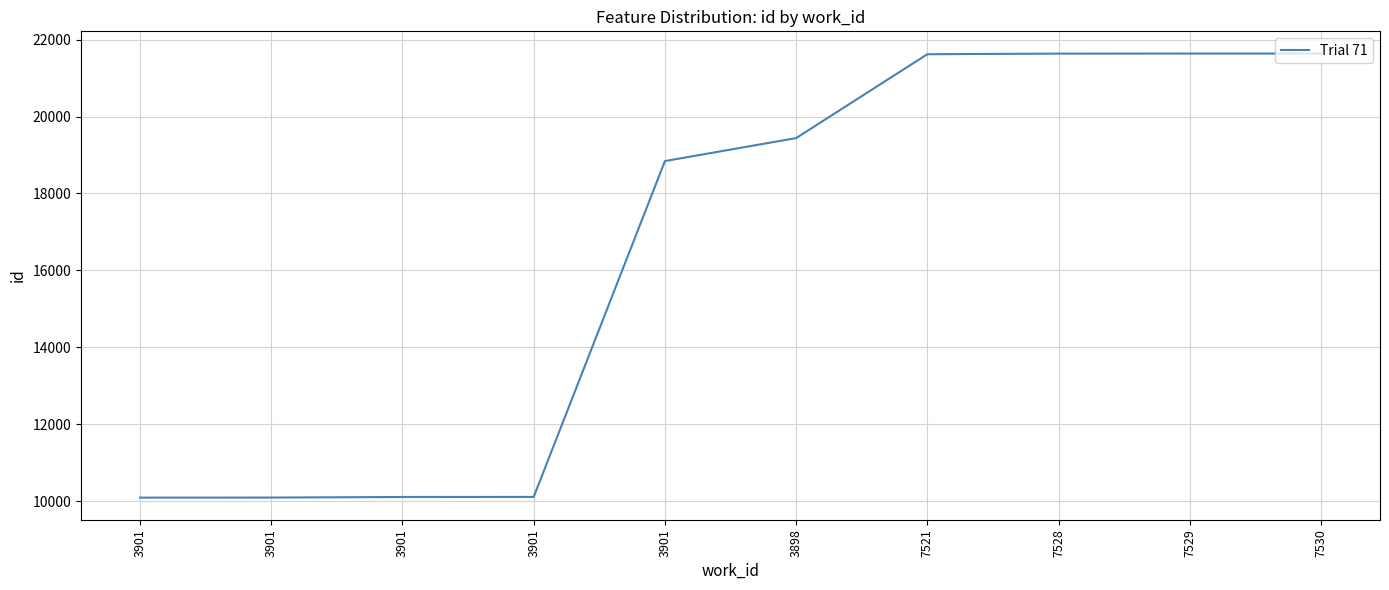

What is the difference between the values at 7530 and 3901?

11531